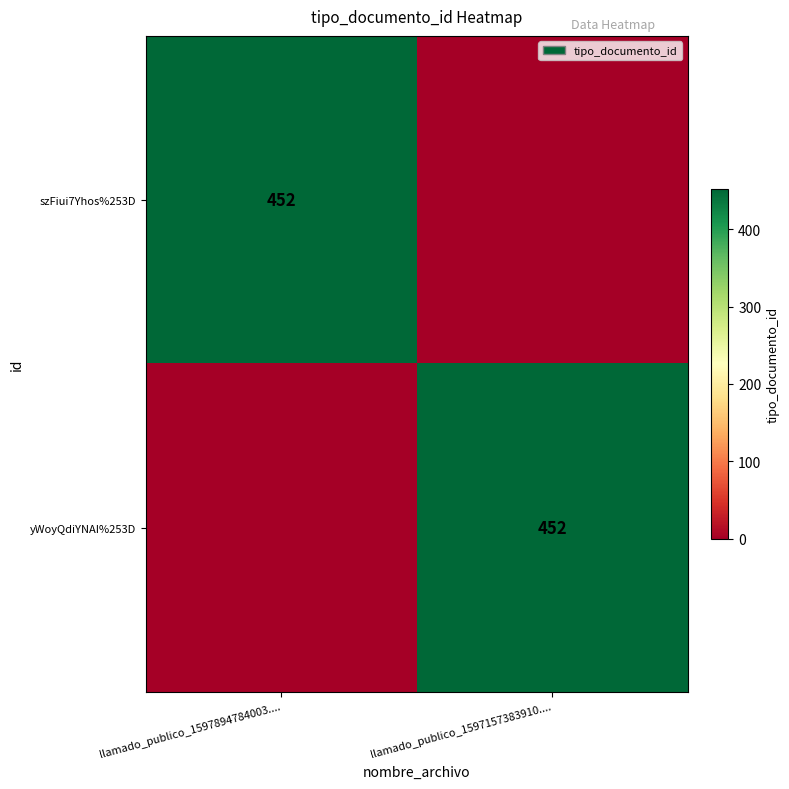

Is it true that yWoyQdiYNAI%253D equals 672 at llamado_publico_1597157383910....?

False